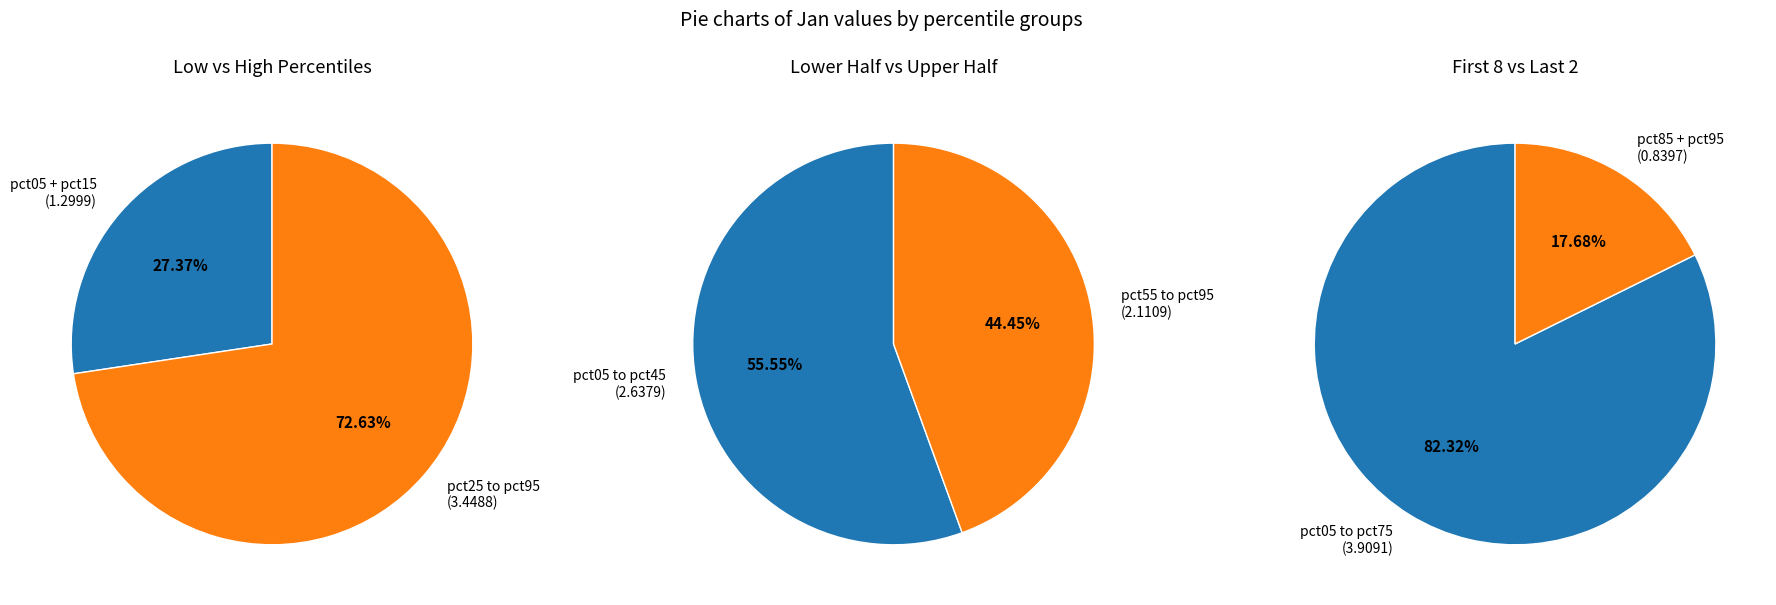

Rank the categories by value from lowest to highest.

pct95, pct45, pct65, pct55, pct35, pct85, pct75, pct25, pct05, pct15